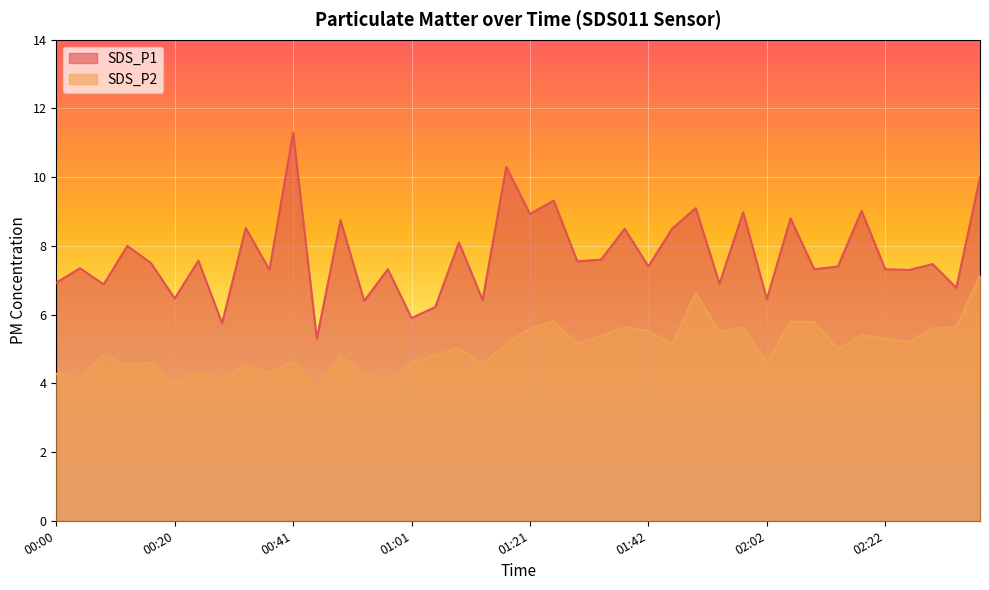

What is the label of the 28th point from the left?

01:50